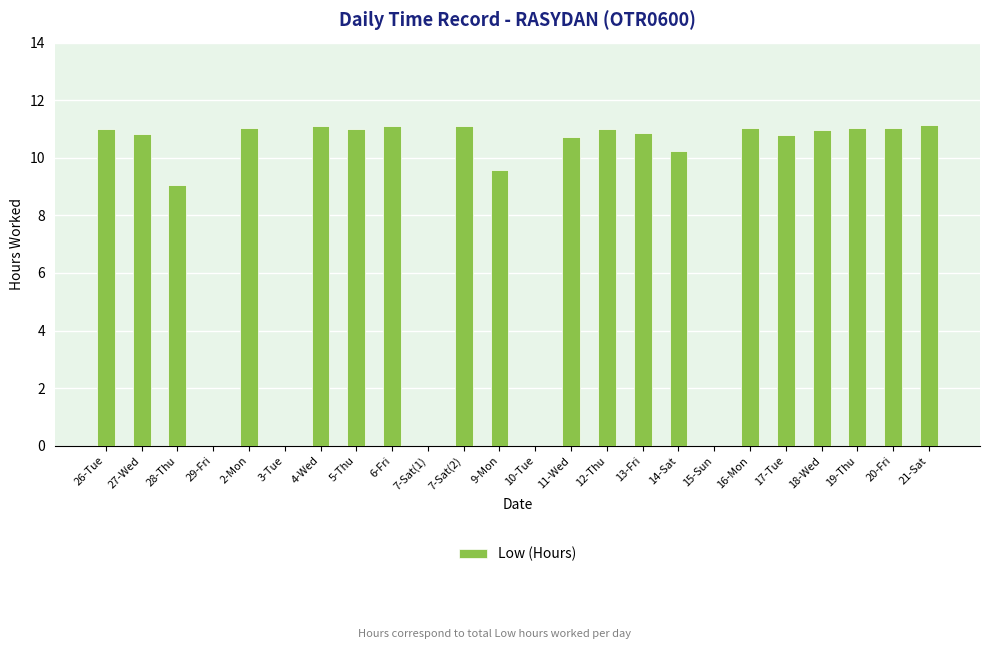

The value at 15-Sun is 7.6. True or false?

False